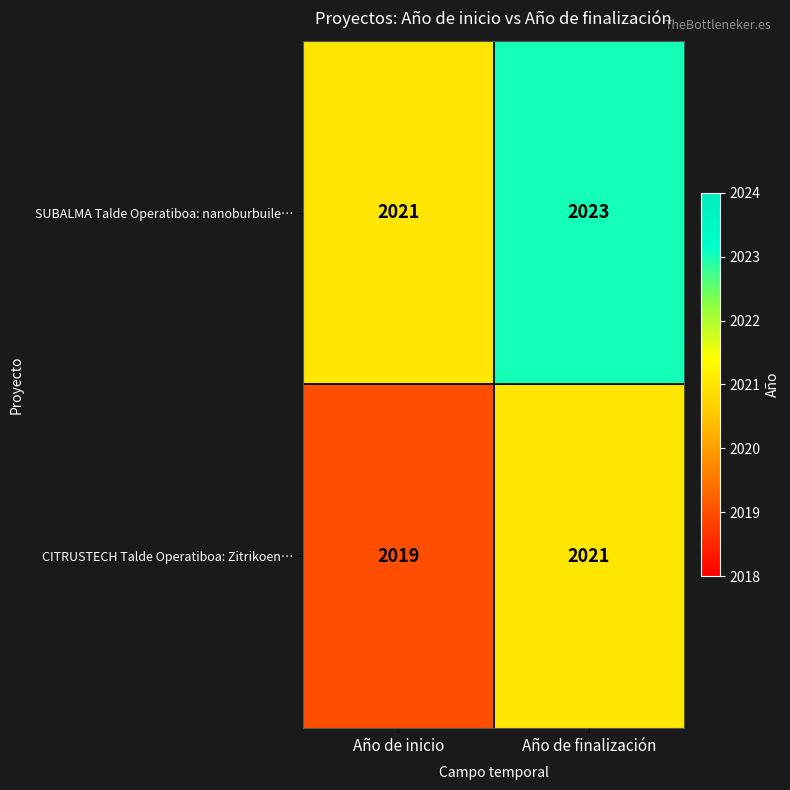

At how many categories does at least one series exceed 2022?

1